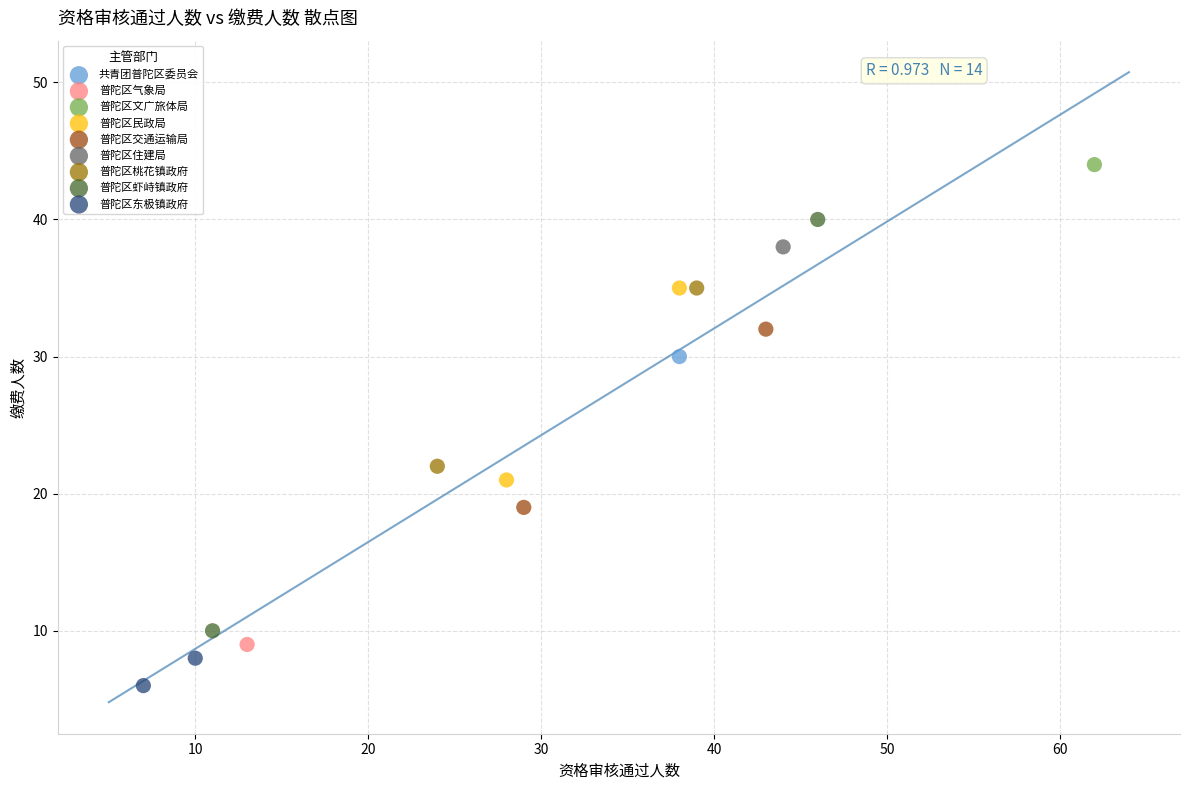

Which series contains the lowest Y value?

普陀区东极镇政府